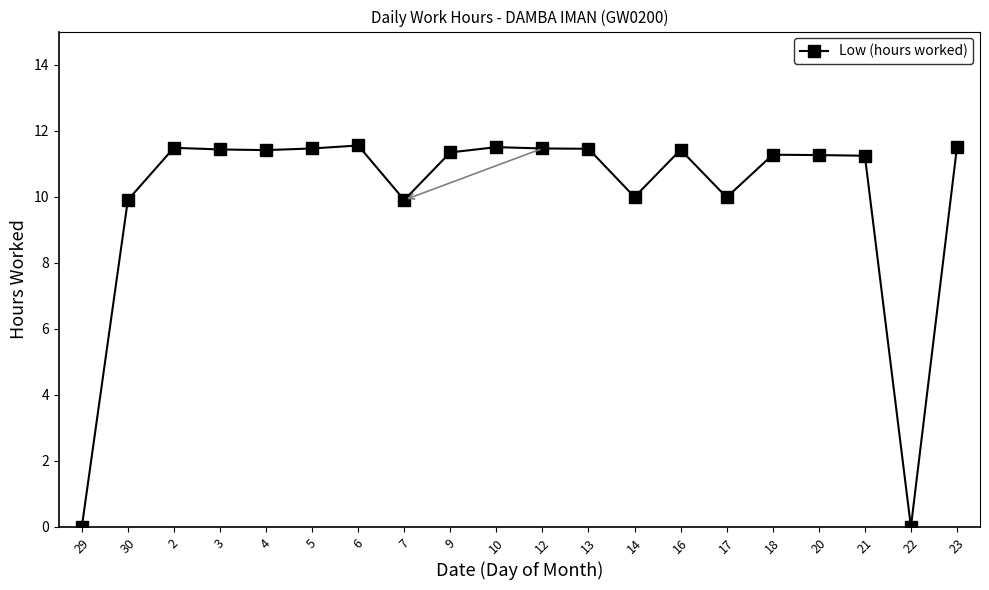

Is this an area chart (filled region under the line)?

No